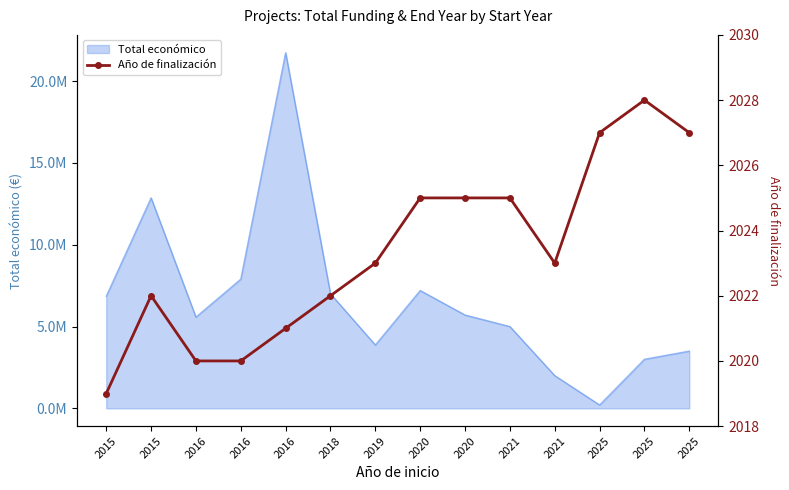

What is the value of the 3rd point from the left?

2020